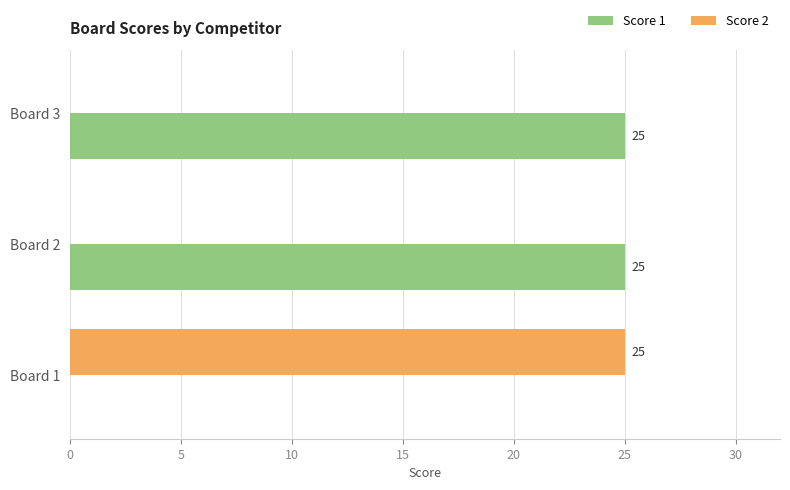

What is the total value across all series at Board 1?

25